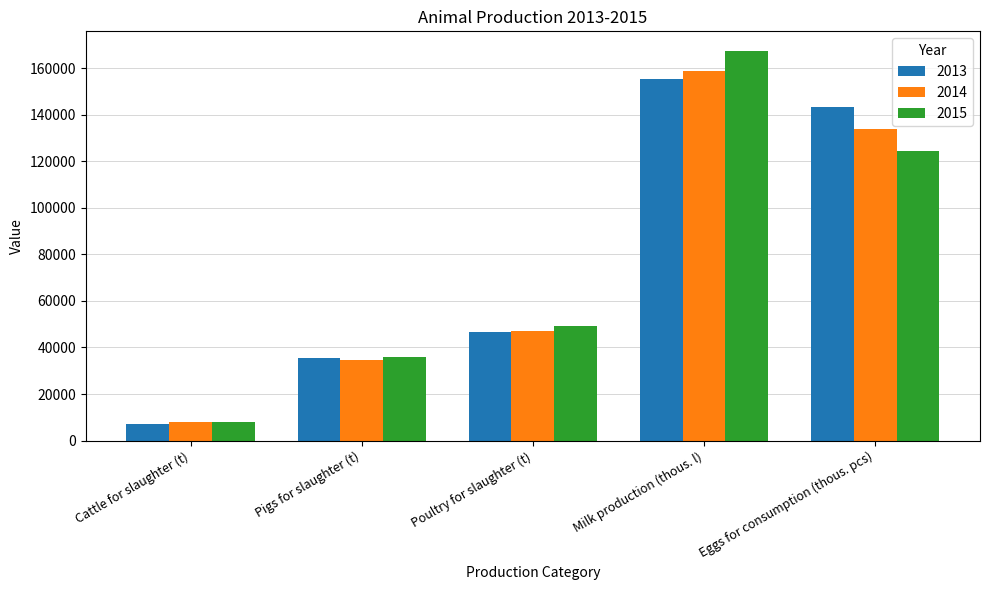

Is it true that 2015 equals 124600.7 at Eggs for consumption (thous. pcs)?

True